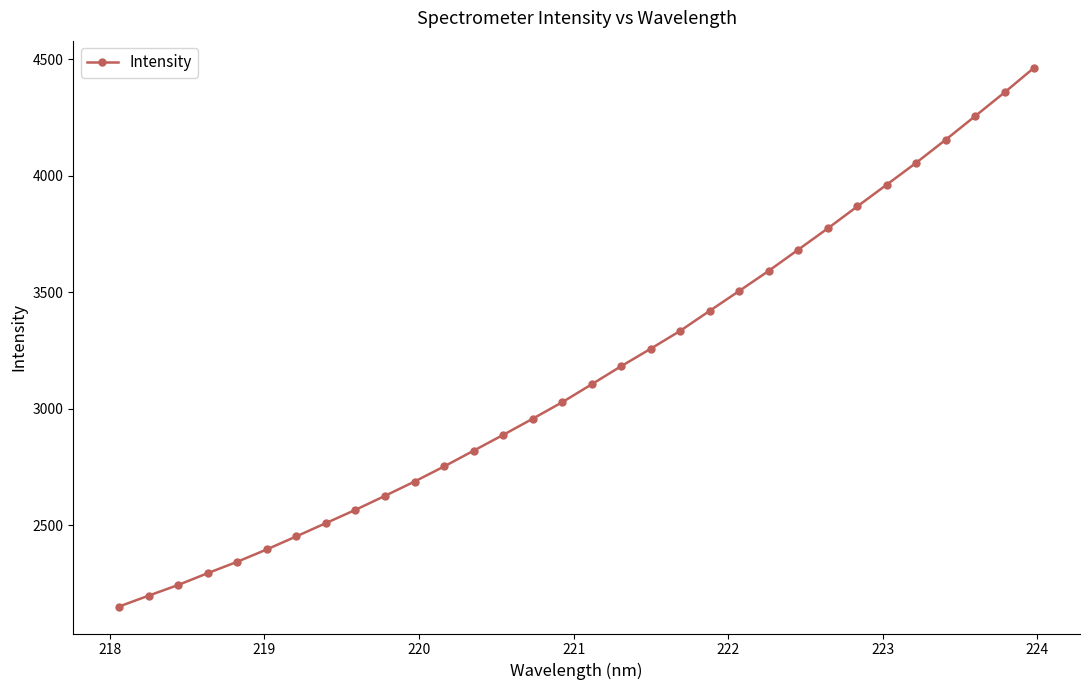

What is the average value?

3153.2